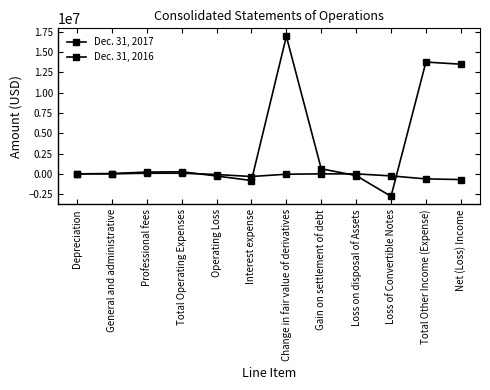

True or false: Dec. 31, 2017 and Dec. 31, 2016 intersect in this chart.

True